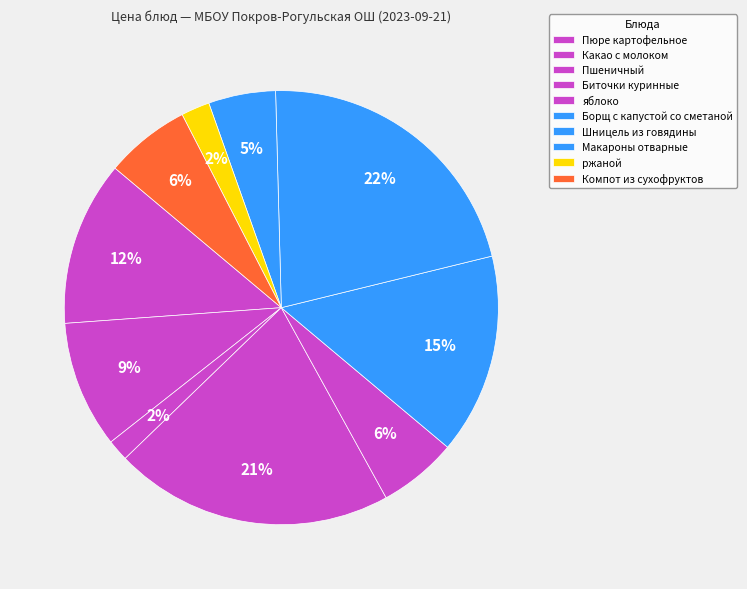

How many segments does this pie chart have?

10